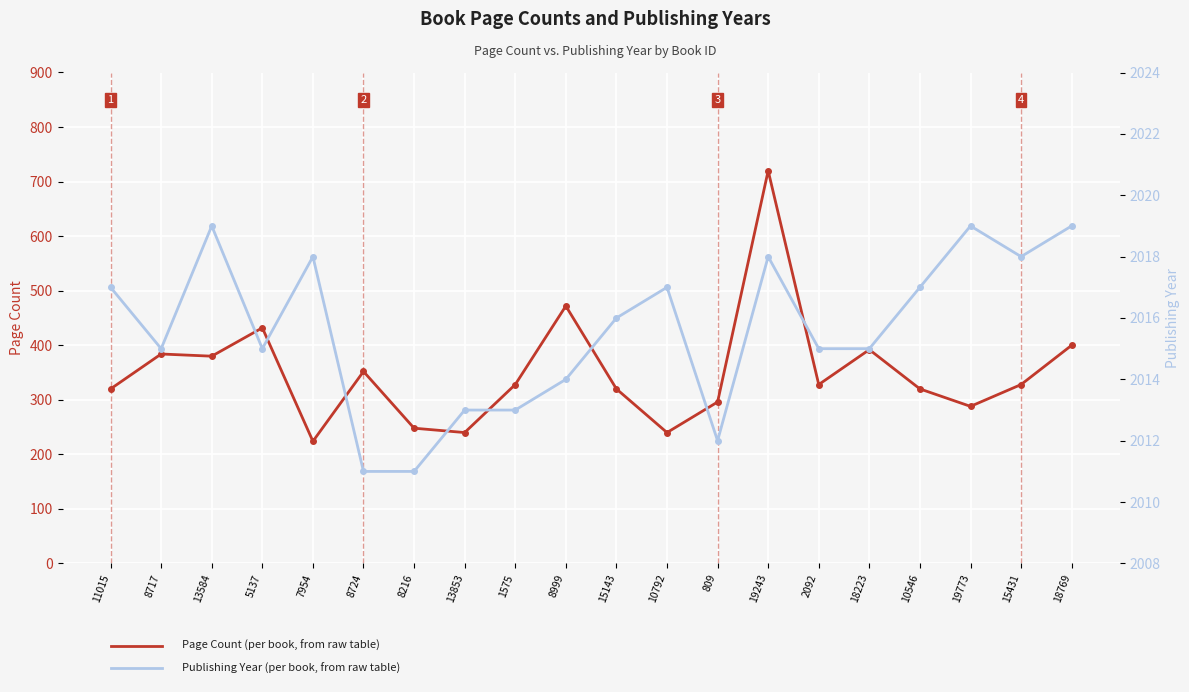

True or false: Publishing Year has a value of 3528 at 8724.

False